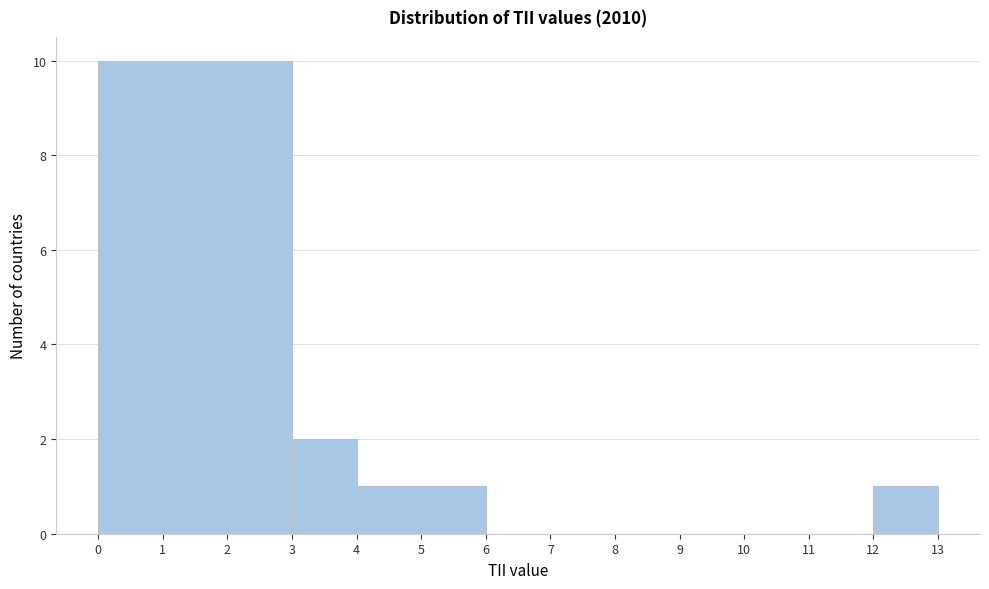

Reading left to right, list every bar in this chart as the range it spans on the x-axis followed by its height. The values are not printed on the chart, so give them approximately, as read against the axis.

0 to 1: 10
1 to 2: 10
2 to 3: 10
3 to 4: 2
4 to 5: 1
5 to 6: 1
6 to 7: 0
7 to 8: 0
8 to 9: 0
9 to 10: 0
10 to 11: 0
11 to 12: 0
12 to 13: 1